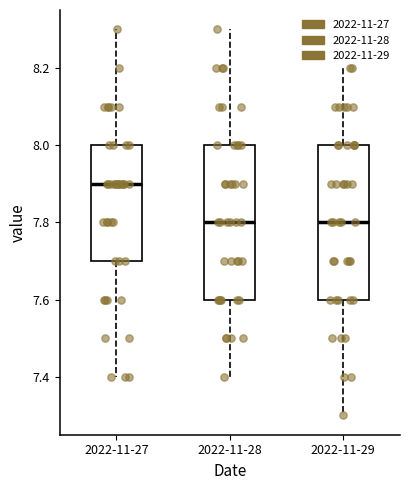

Reading left to right, read every box against the y-axis: the position of its median line, the range the box covers, and the ends of its whiskers. The values are not printed on the chart, so give them approximately, as read against the axis.

2022-11-27: median 7.9, box 7.7 to 8.0, whiskers 7.4 to 8.3
2022-11-28: median 7.8, box 7.6 to 8.0, whiskers 7.4 to 8.3
2022-11-29: median 7.8, box 7.6 to 8.0, whiskers 7.3 to 8.2